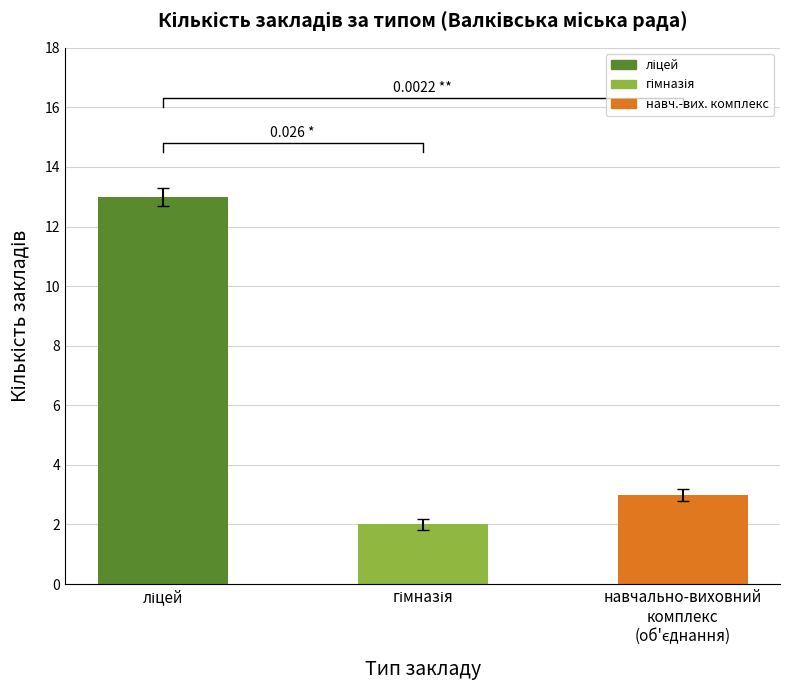

The chart shows a value of 2 at гімназія. True or false?

True